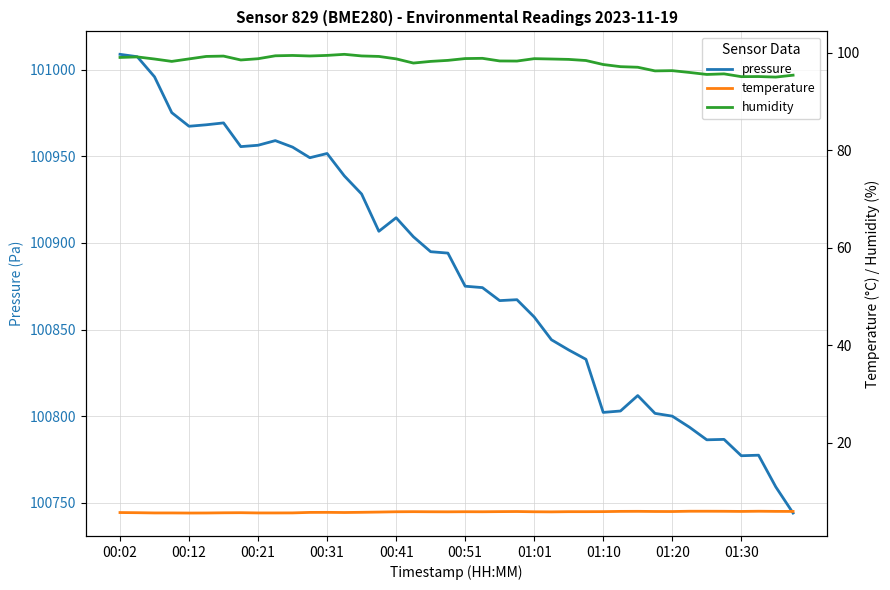

The value of pressure at 01:20 is 100800.1. True or false?

True